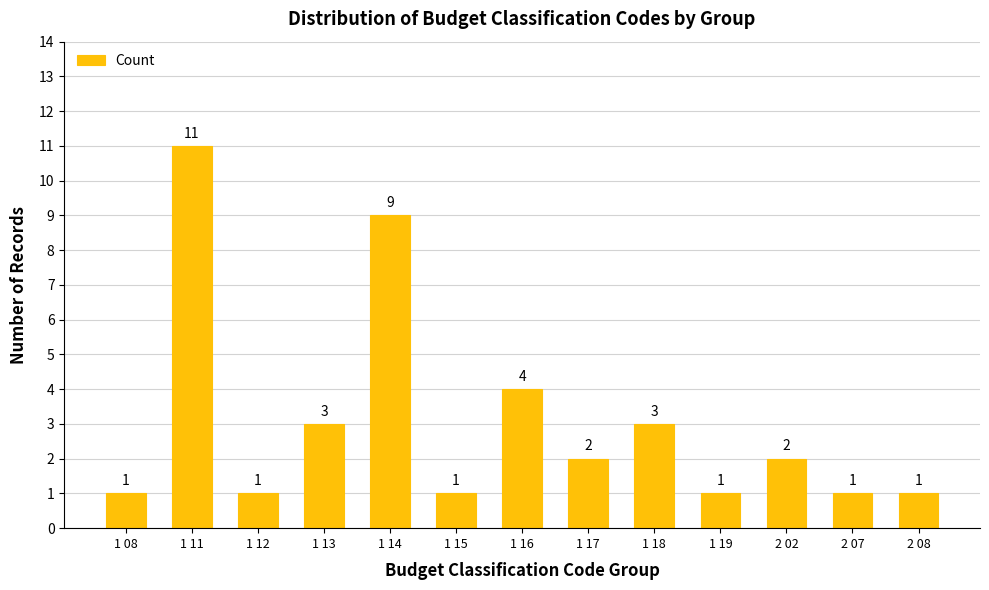

Reading right to left, list all the values displayed in this chart.

1	1	2	1	3	2	4	1	9	3	1	11	1